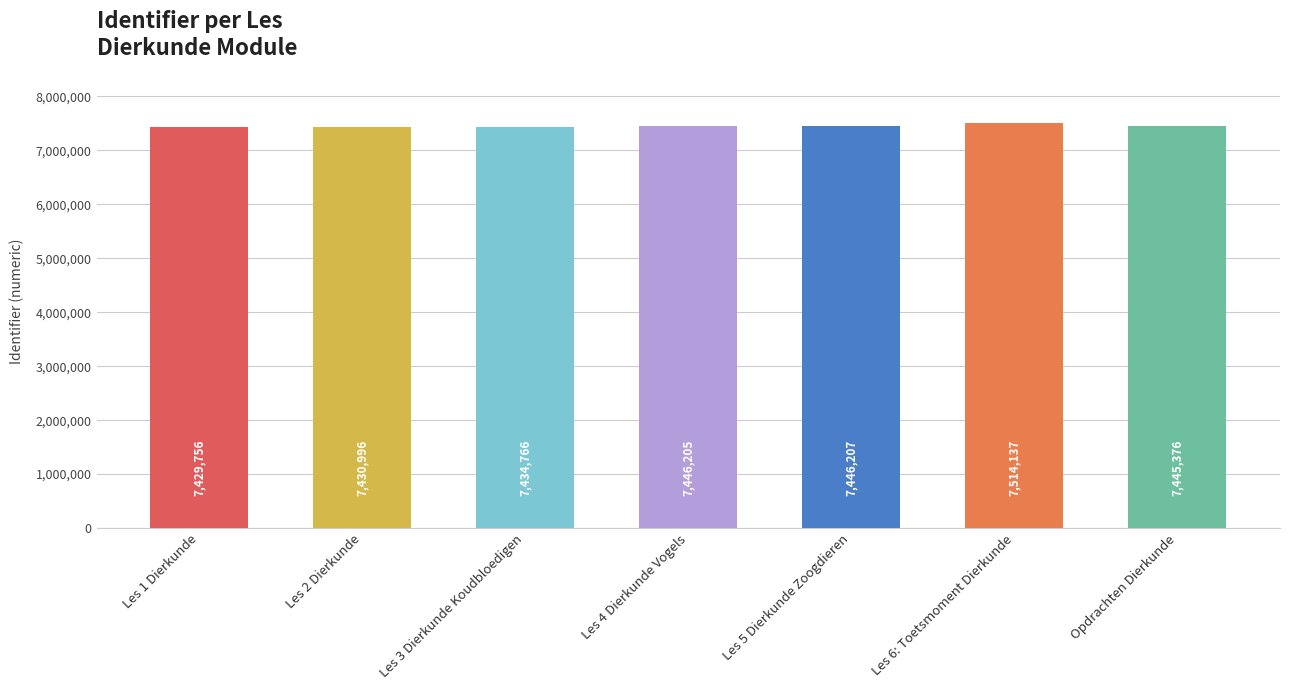

At which category does the chart reach its peak across all series?

Les 6: Toetsmoment Dierkunde